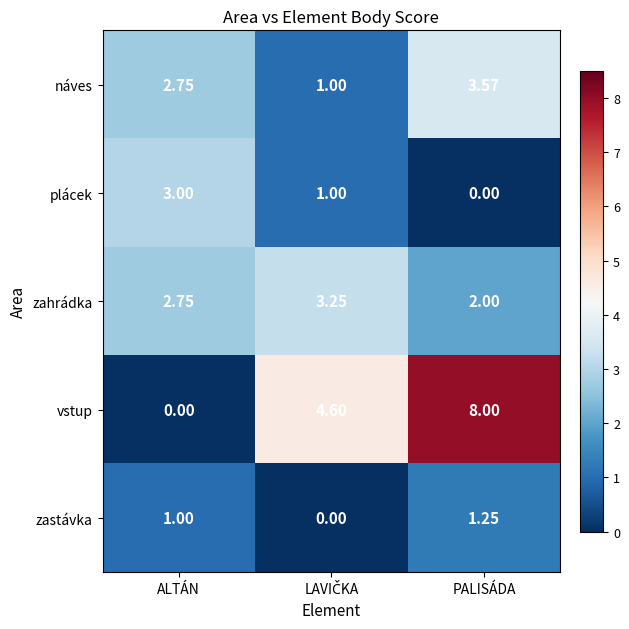

Where is náves nearest to the value 2?

ALTÁN